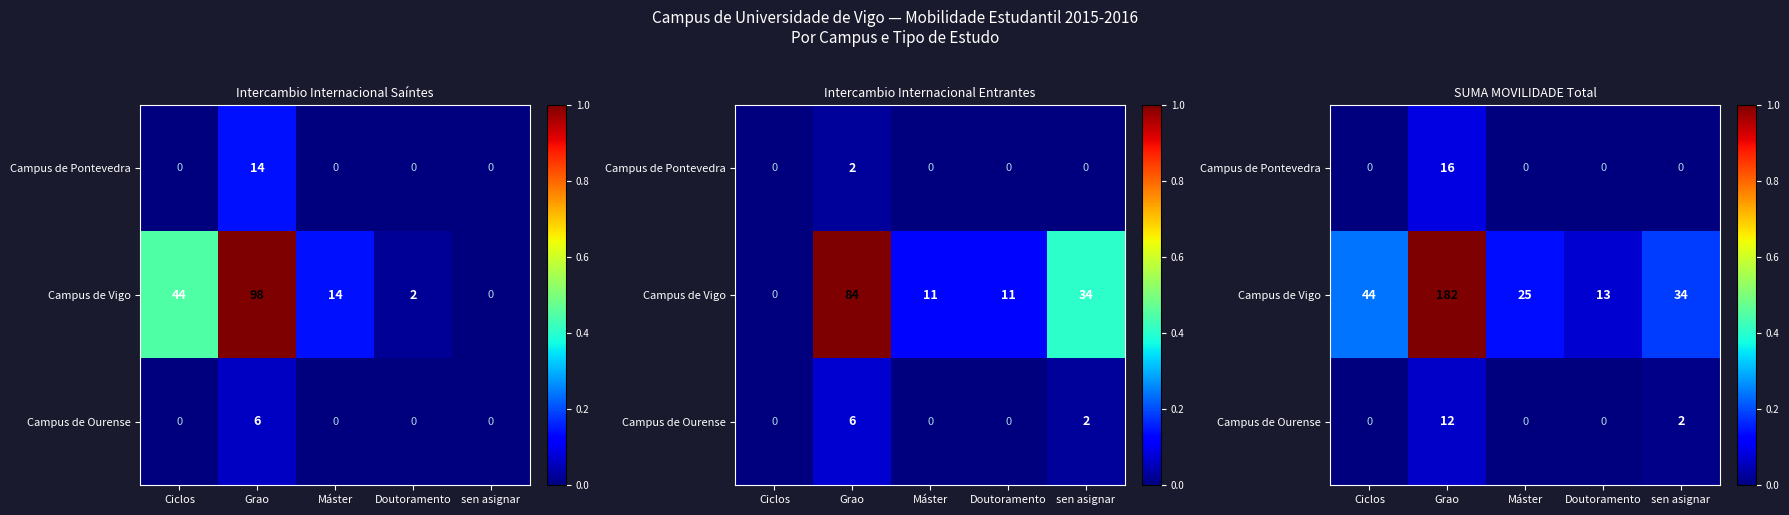

What is the difference between the Campus de Vigo values at Máster and Ciclos?

0.1